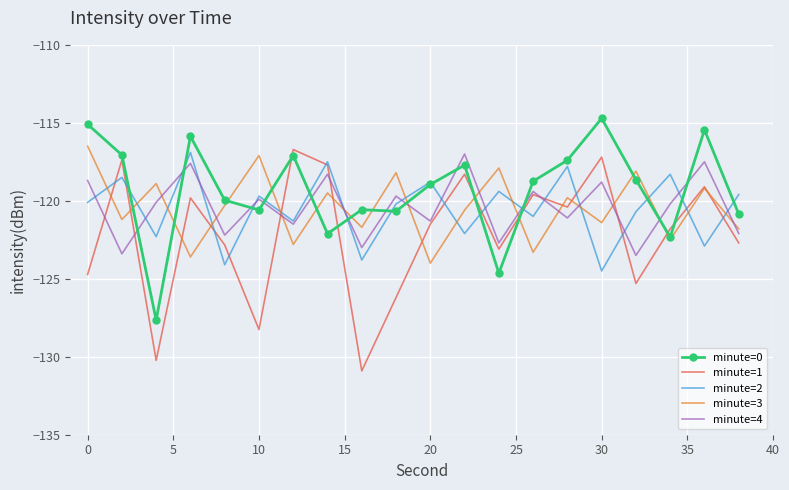

Which series has the widest spread of values?

minute=1